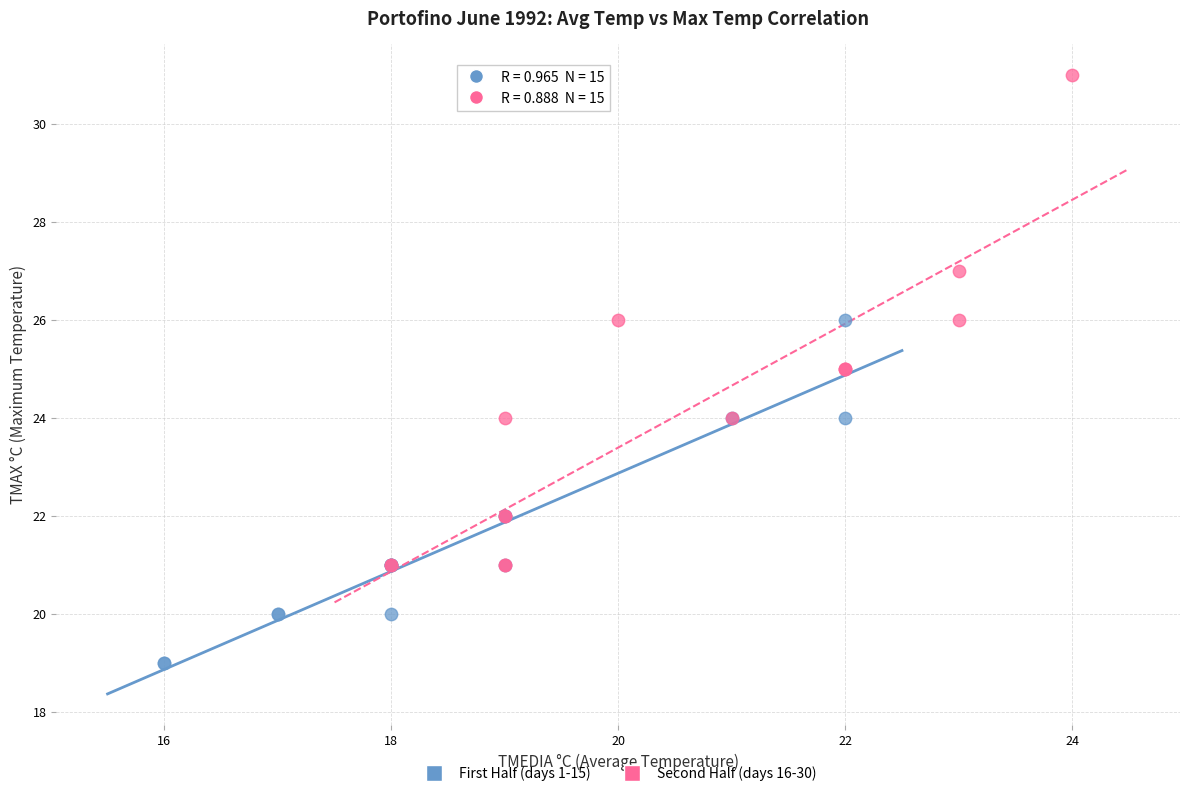

Which series contains the lowest Y value?

First Half (days 1-15)